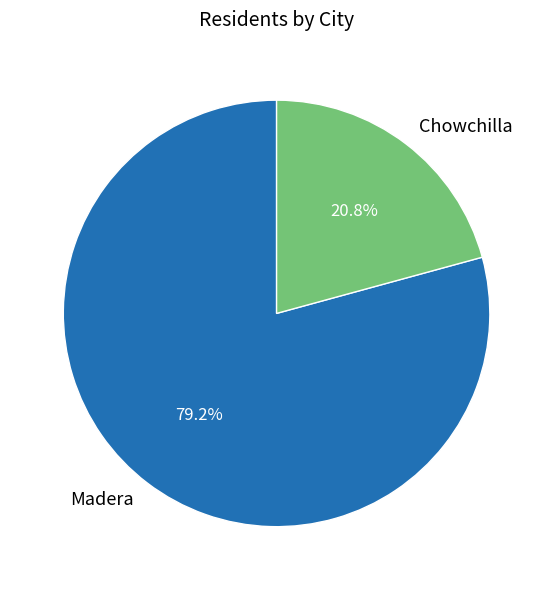

To the nearest percent, what is the difference between the largest and smallest slice percentages?

58%